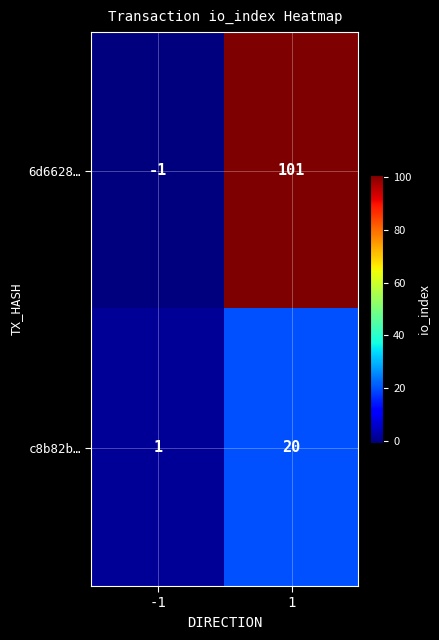

What is the sum of all c8b82b… values?

21